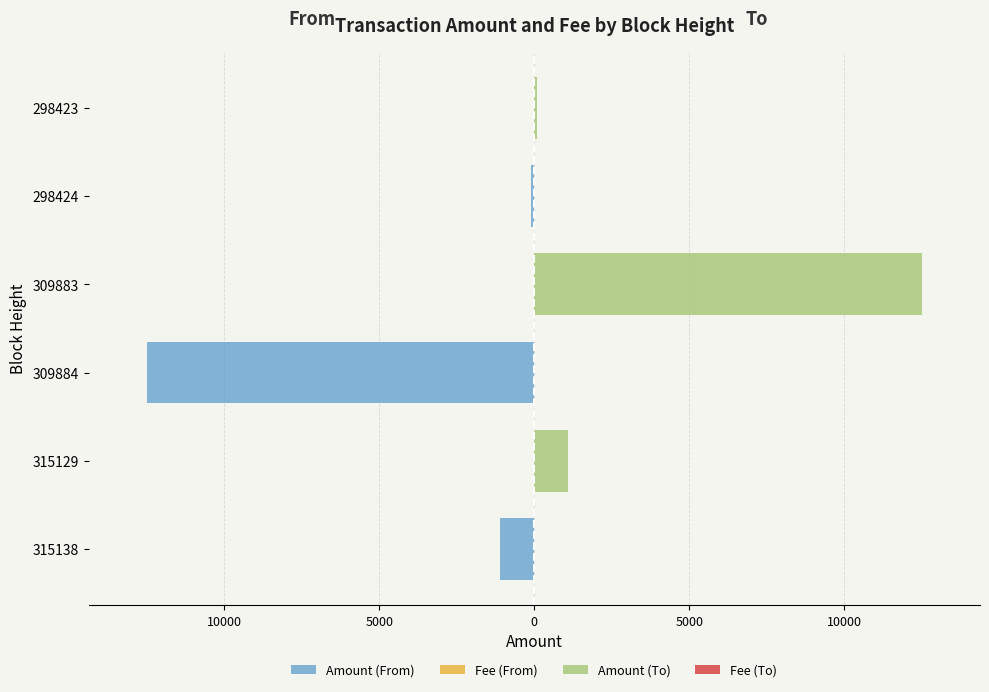

Reading left to right, transcribe all the data shown in this chart.

Amount (From): -1099	0	-12499	0	-99	0
Fee (From): -1	0	-1	0	-1	0
Amount (To): 0	1100	0	12500	0	100
Fee (To): 0	1	0	1	0	1